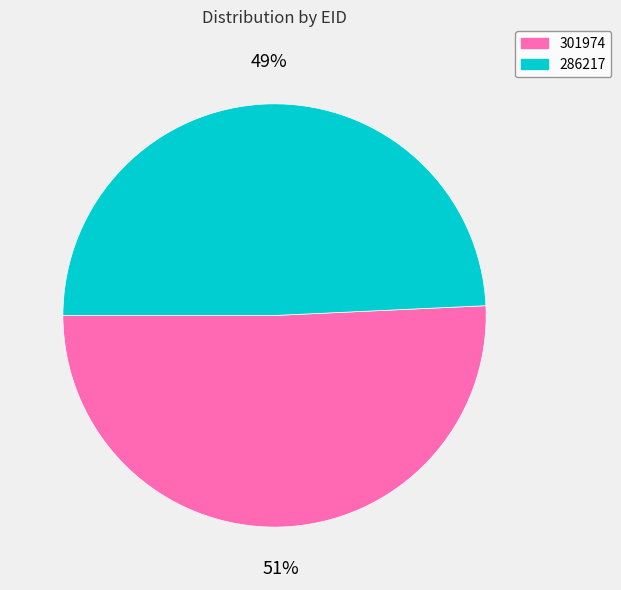

What is the ratio of the value at 286217 to the value at 301974?

1.0